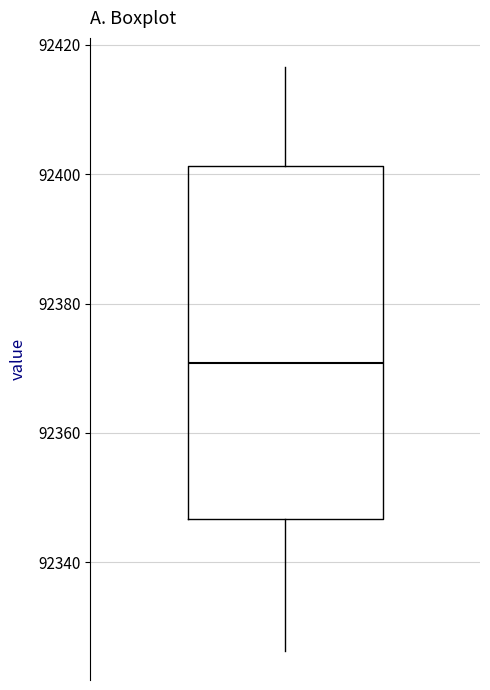

Where is the upper edge of the box on the y-axis? The values are not printed on the chart, so give them approximately, as read against the axis.

92402